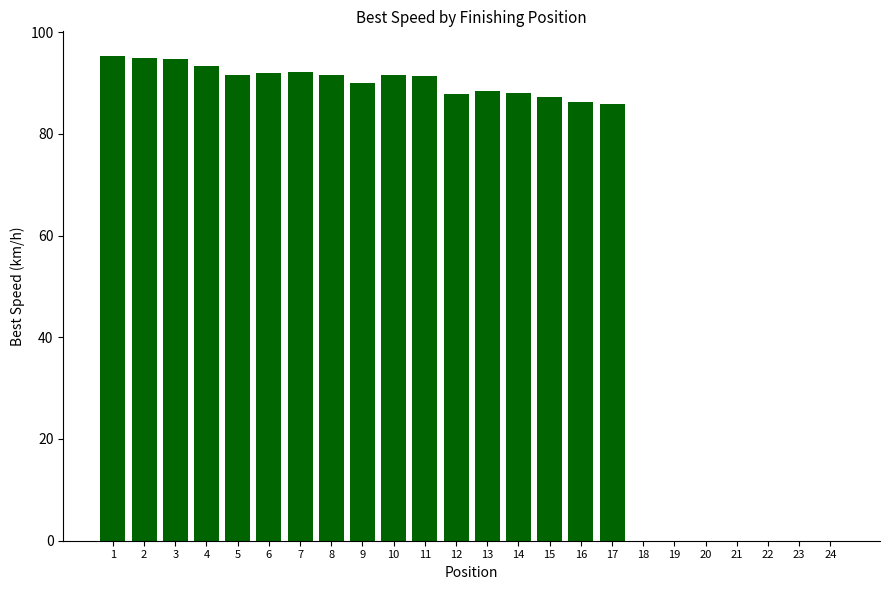

Is it true that the value at 10 is 91.7?

True